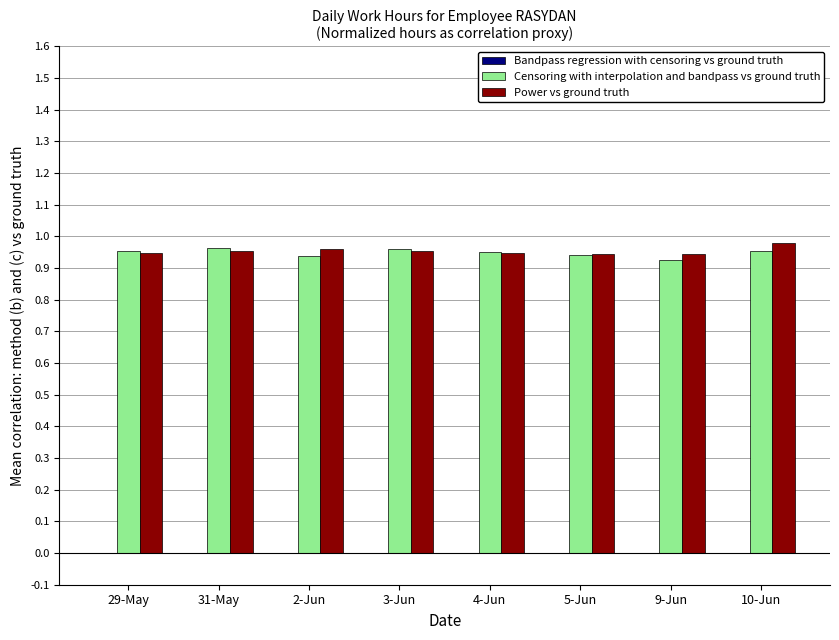

How many Censoring with interpolation and bandpass vs ground truth values are between 0 and 1?

8